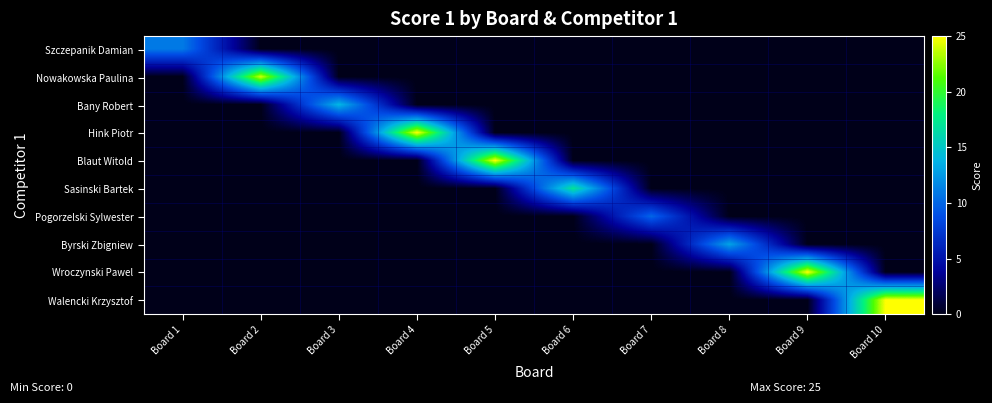

How many categories are shown in the chart?

10